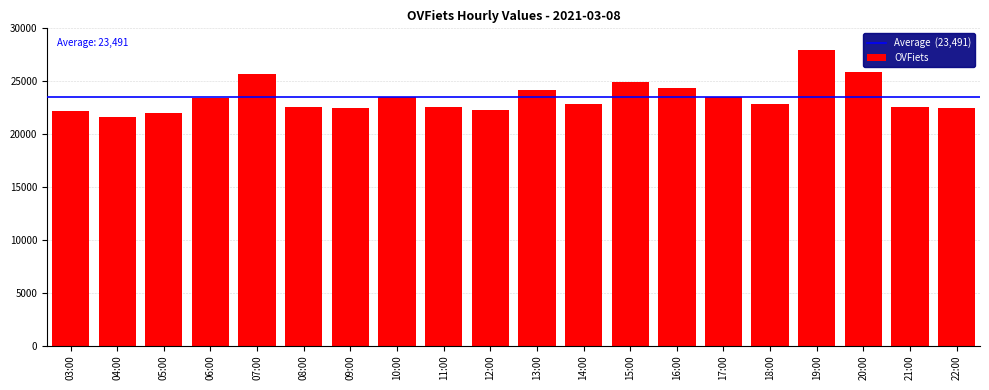

What is the greatest value displayed?

27949